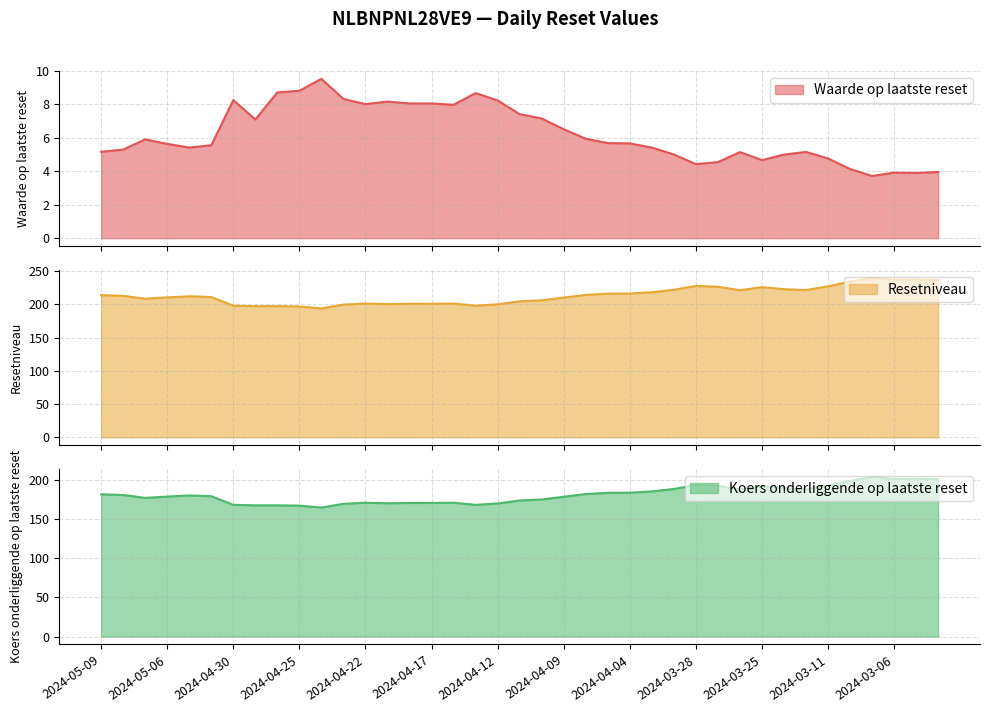

List the series in order of their peak value, lowest first.

Waarde op laatste reset, Koers onderliggende op laatste reset, Resetniveau